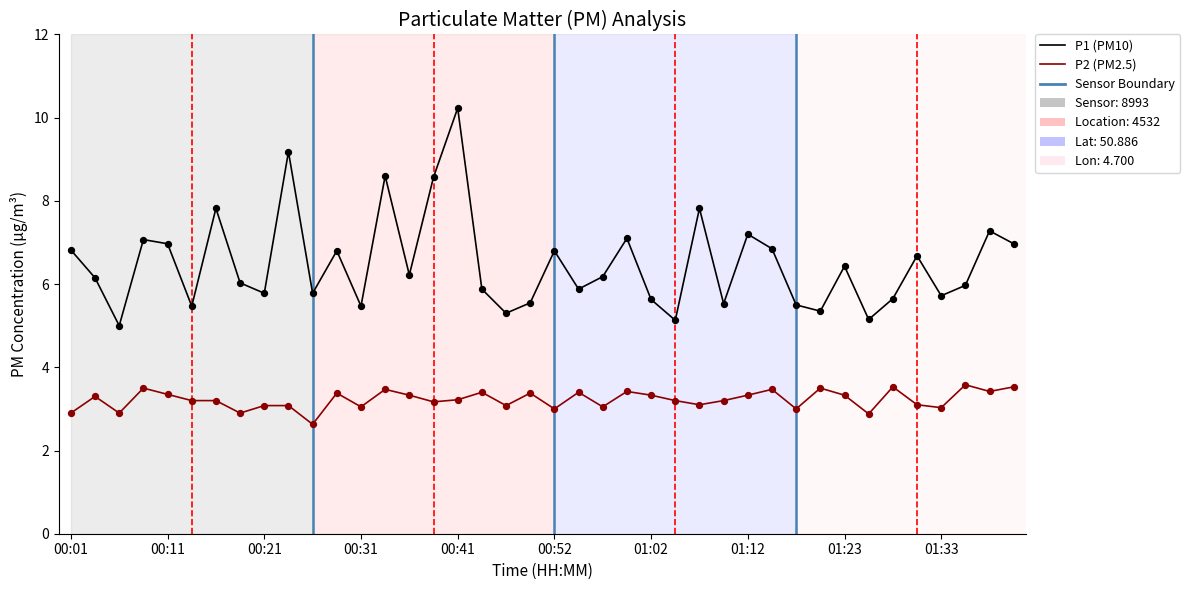

Rank the series by their maximum value, from highest to lowest.

P1 (PM10), P2 (PM2.5)